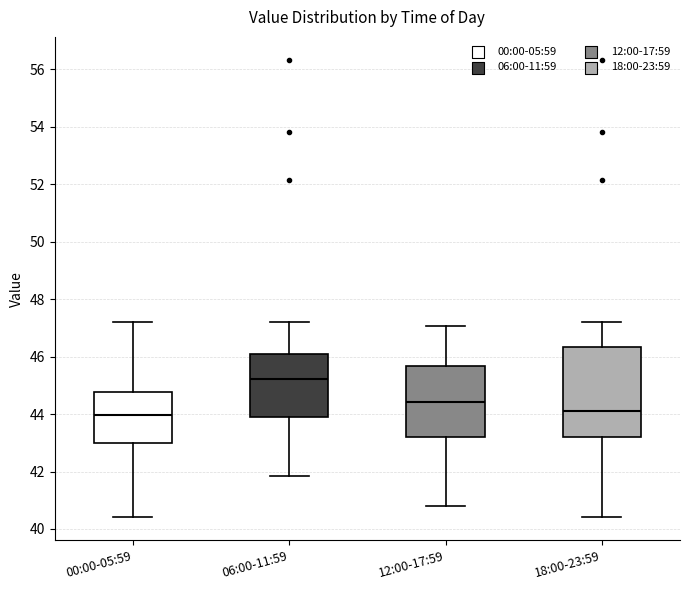

Which box is the tallest, from its lower edge to its upper edge?

18:00-23:59